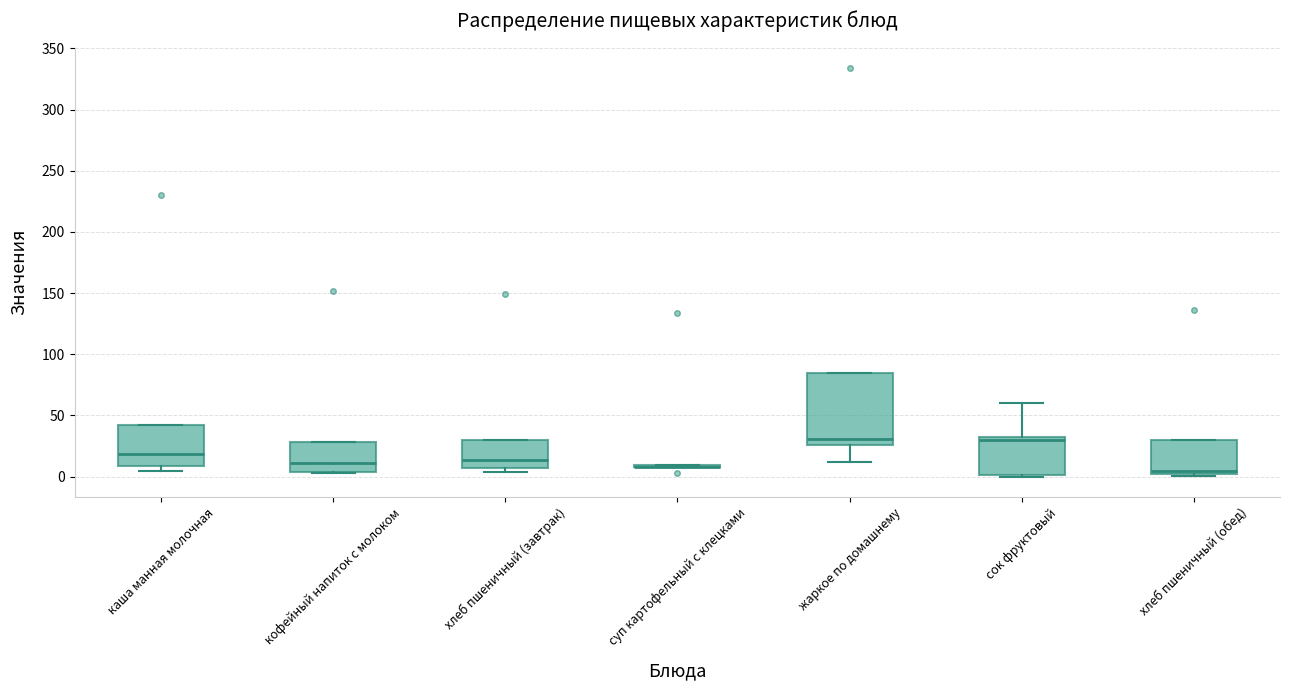

Comparing the boxes themselves (not the whiskers), which one is the tallest?

жаркое по домашнему